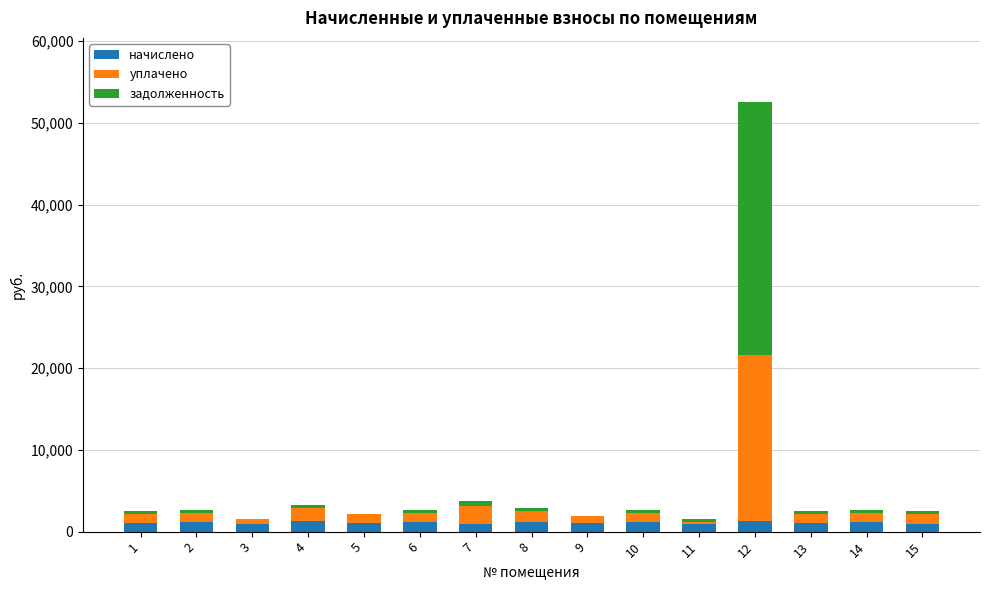

What is the sum of all начислено values?

16565.7